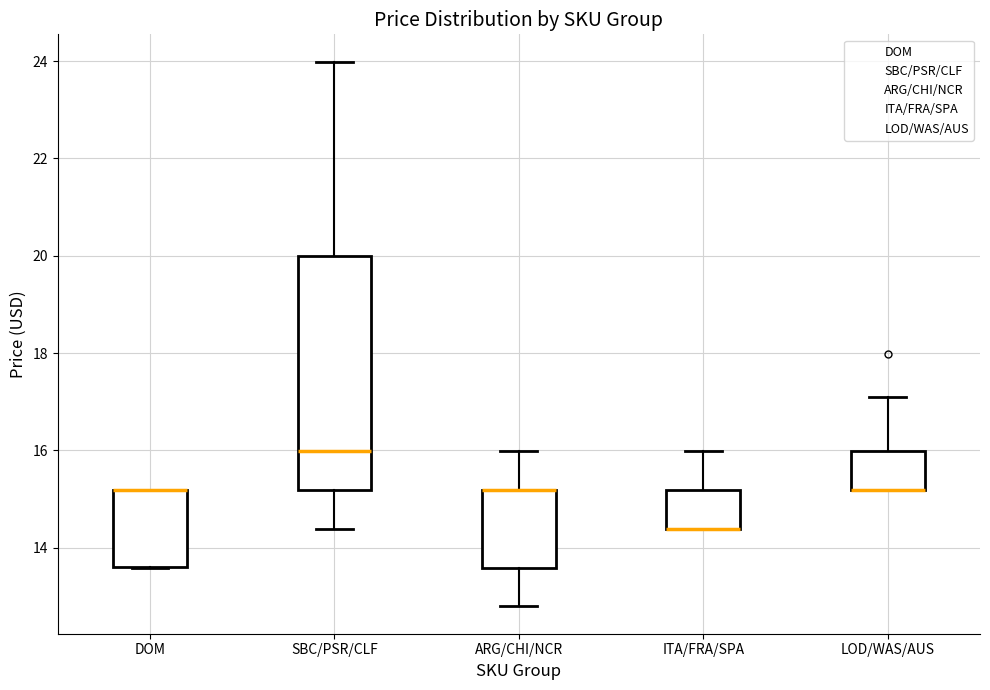

Which box is the tallest, from its lower edge to its upper edge?

SBC/PSR/CLF